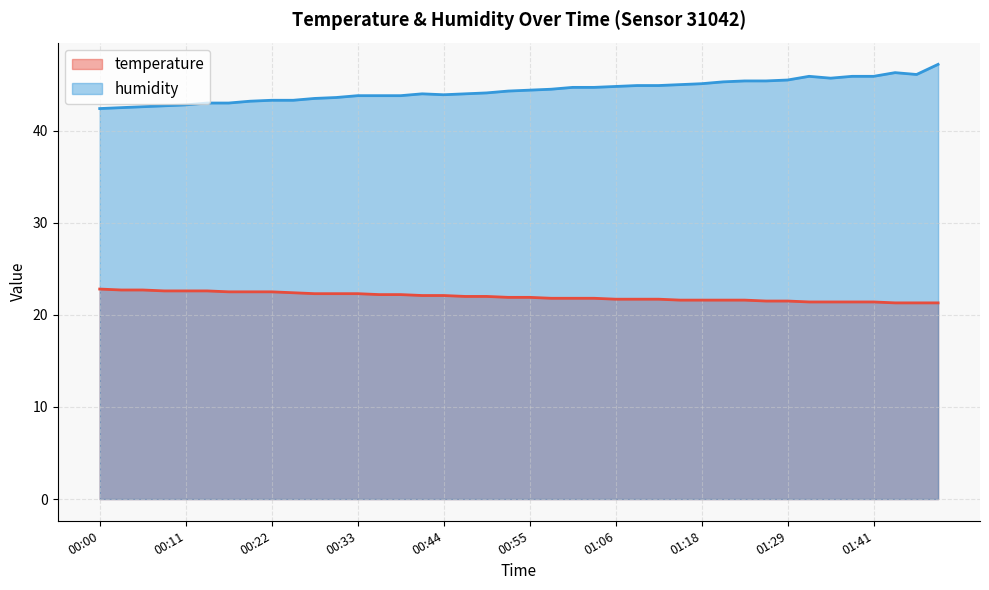

How many lines are shown in the chart?

2